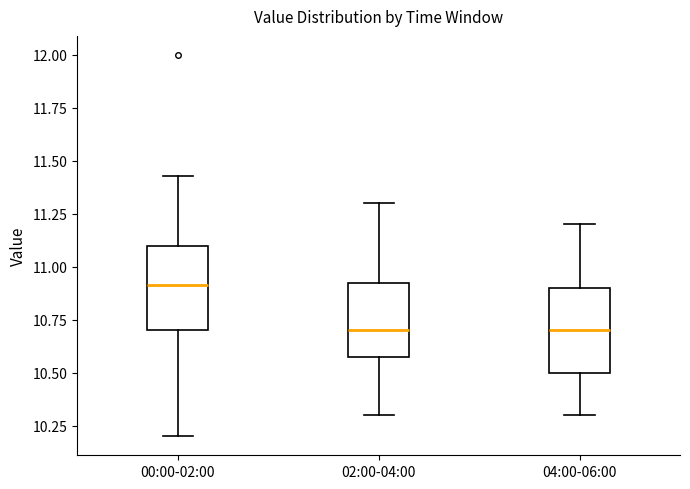

Where does the upper whisker of the box for 00:00-02:00 end on the y-axis? The values are not printed on the chart, so give them approximately, as read against the axis.

11.45